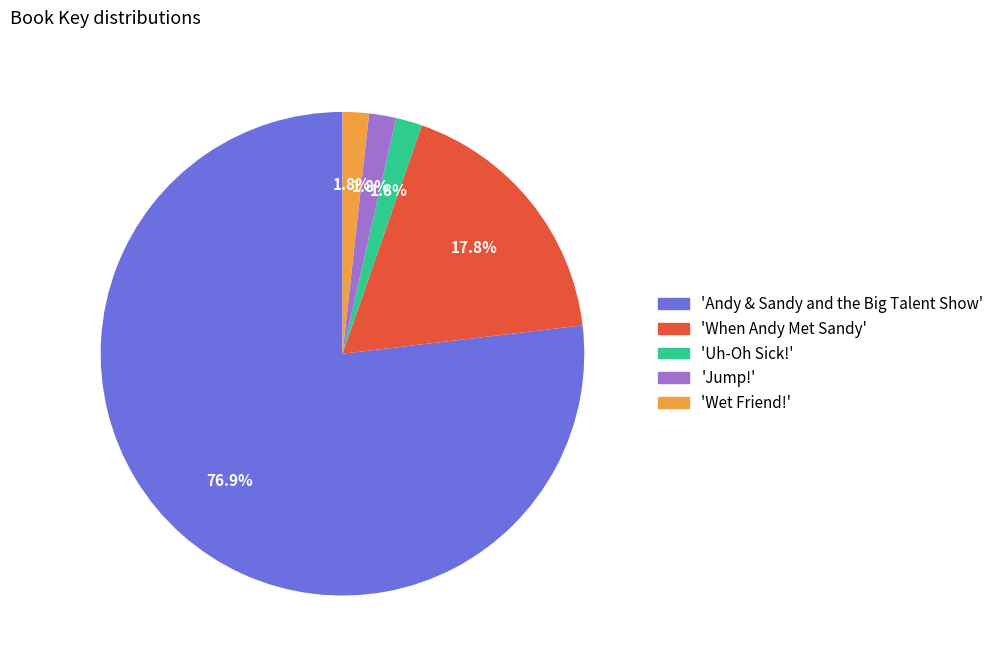

What percentage do 'When Andy Met Sandy' and 'Wet Friend!' together represent?

19.6%